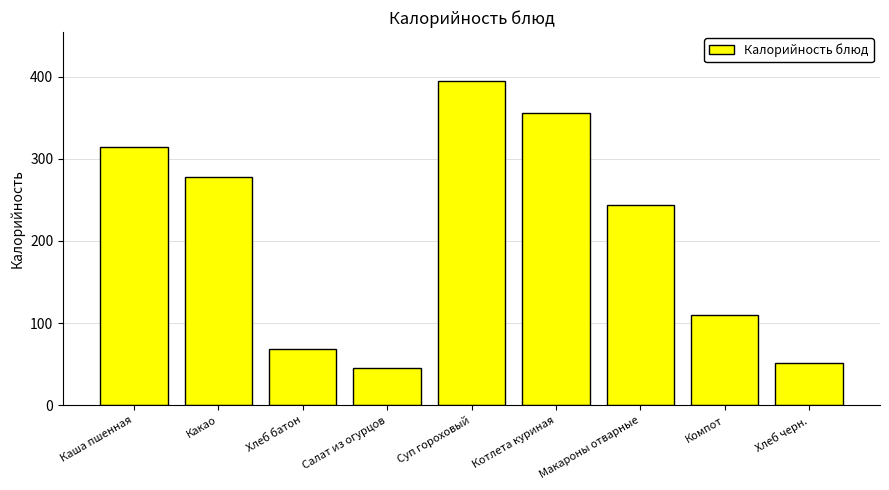

True or false: the data shows 110 at Компот.

True